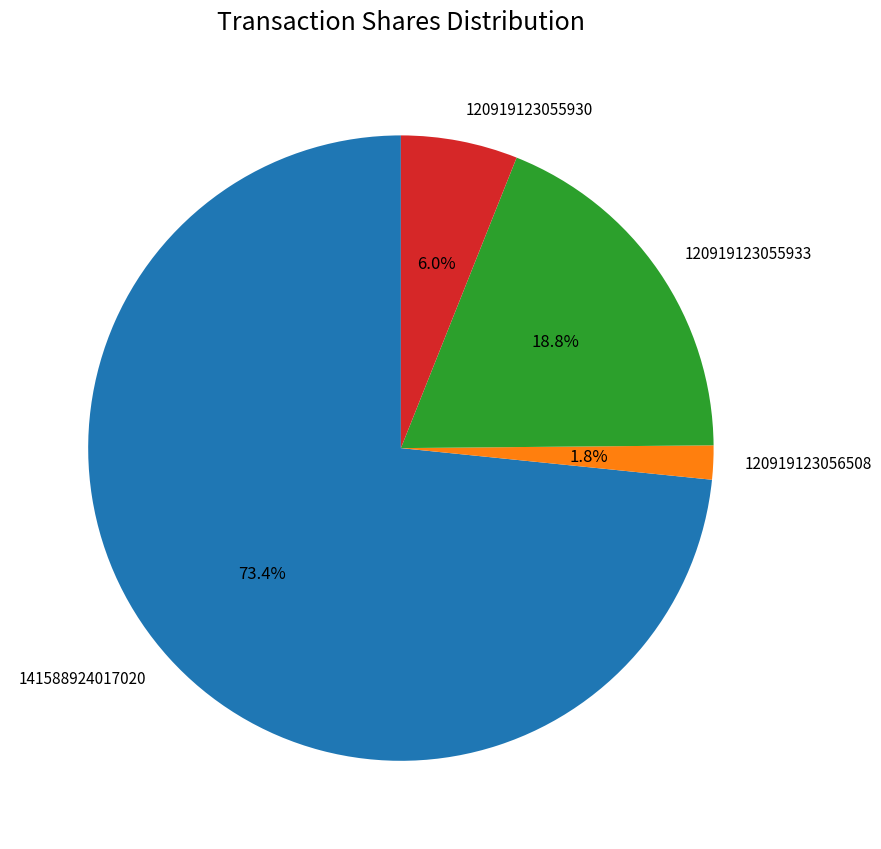

To the nearest percent, what is the average slice percentage?

25%